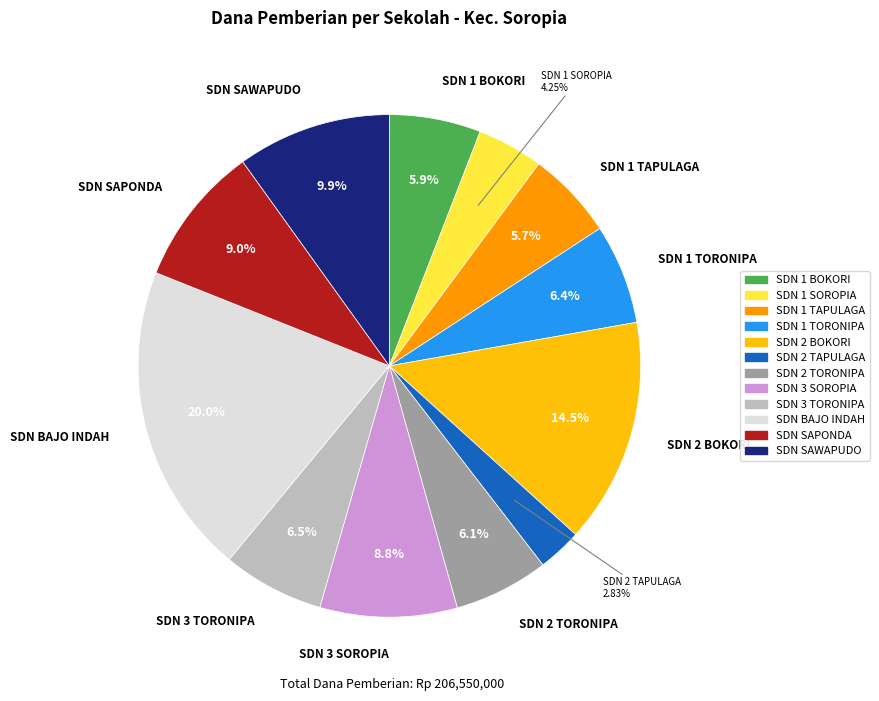

Is there any slice that represents more than half of the pie?

No